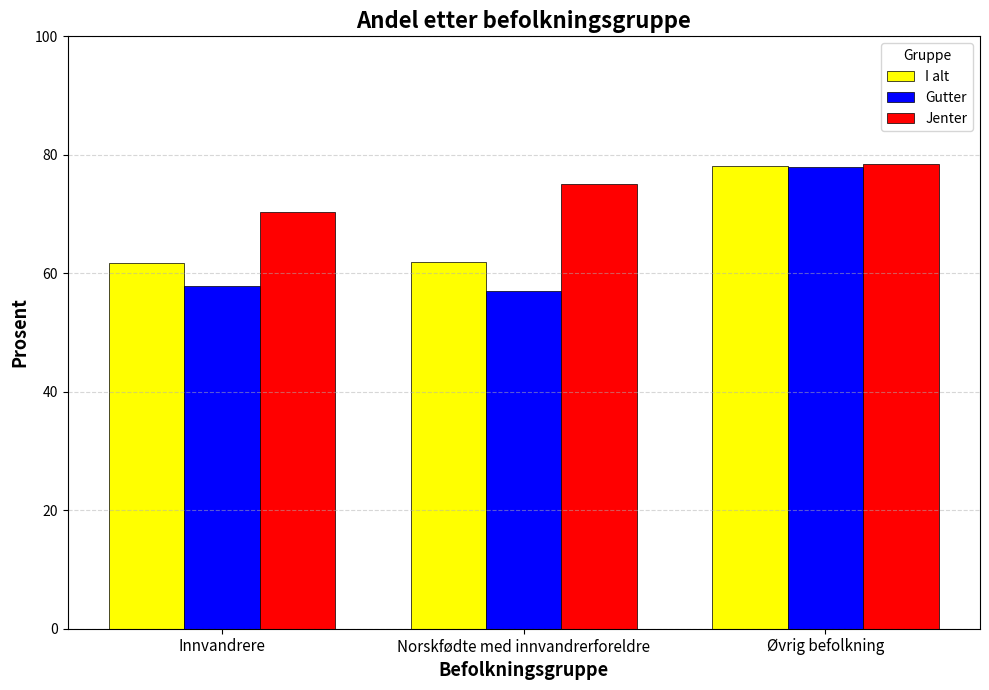

What is the total value across all series at Innvandrere?

190.0